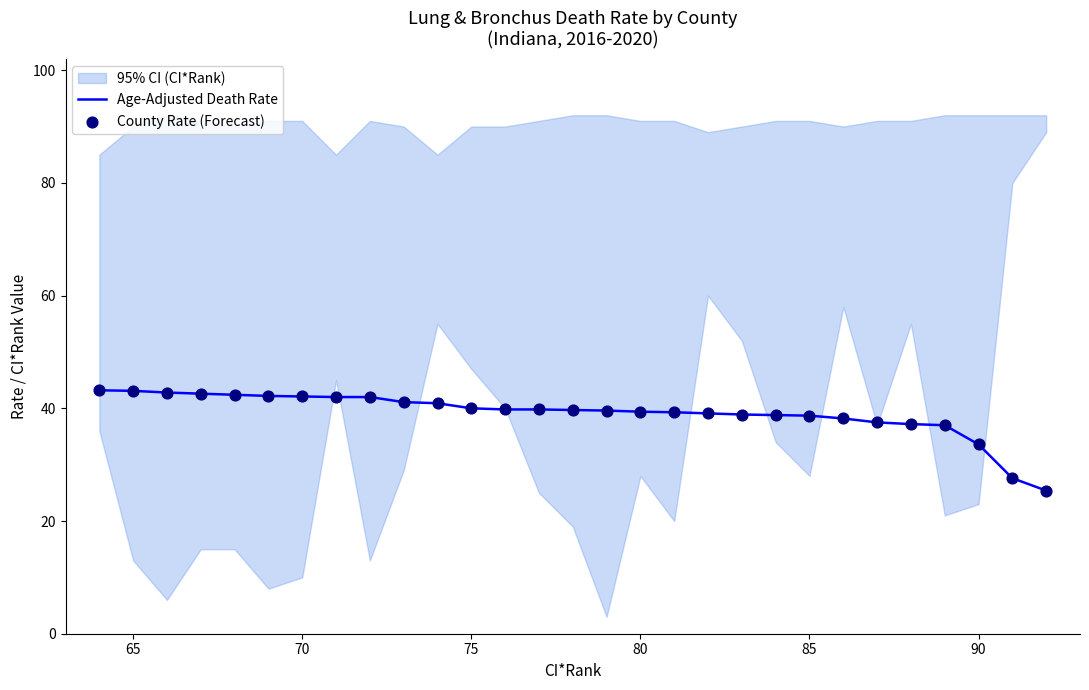

At how many categories does at least one series exceed 40?

11